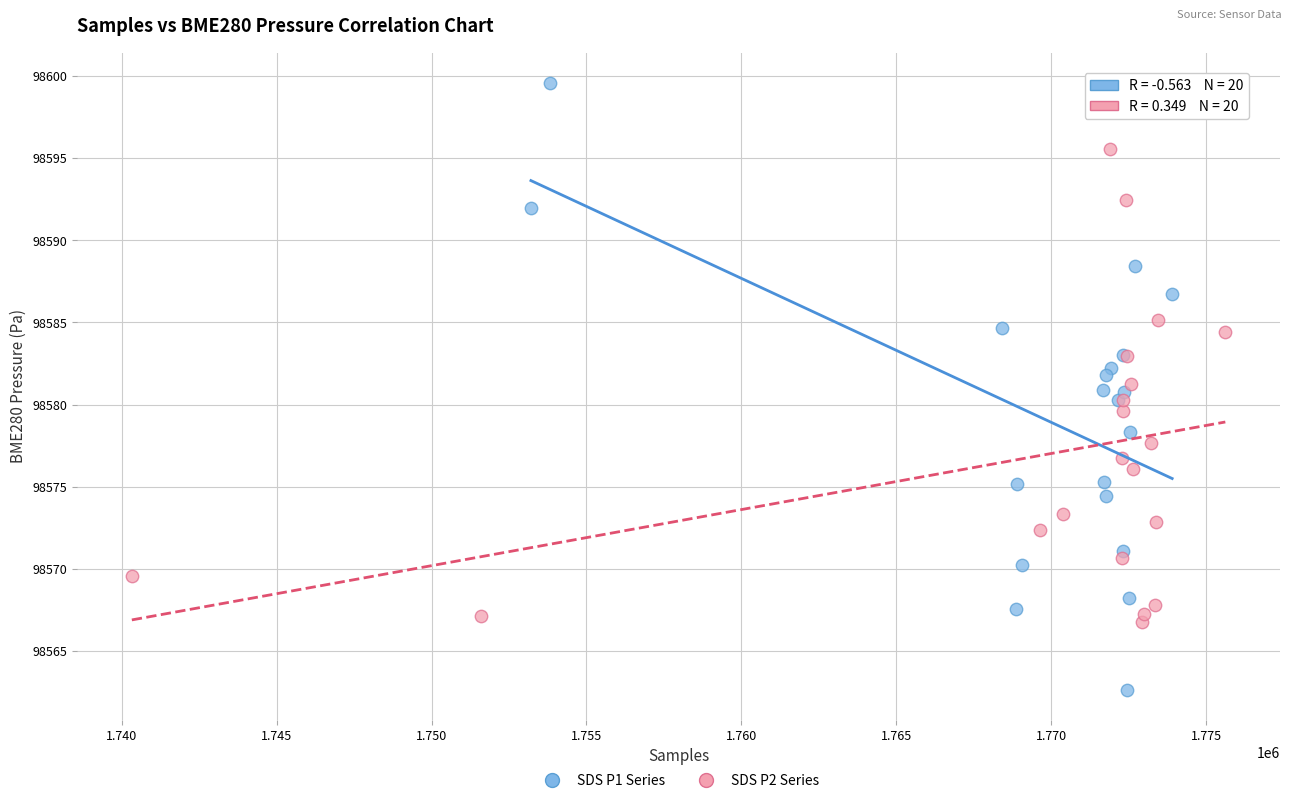

Which series contains the lowest Y value?

SDS P1 Series